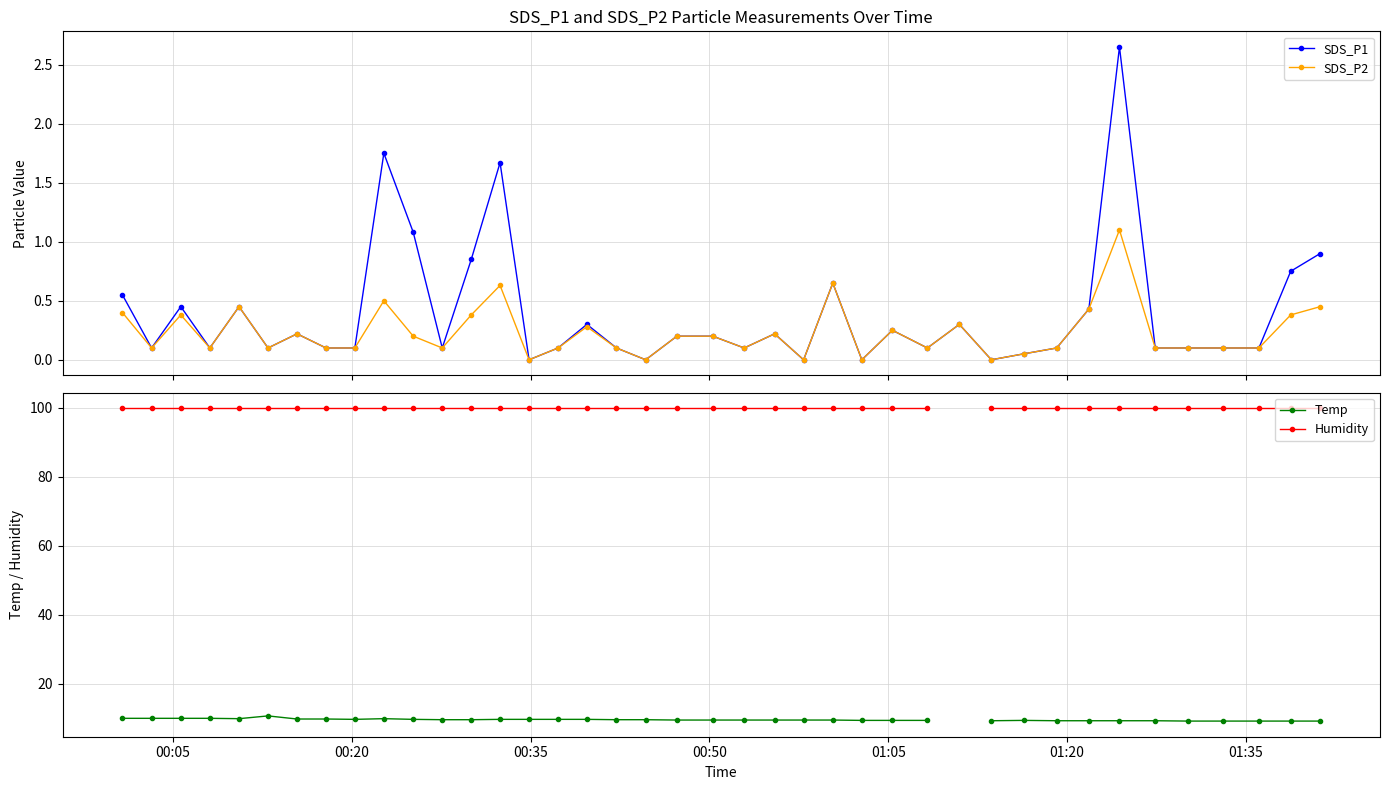

Which series has the largest total across all categories?

SDS_P1